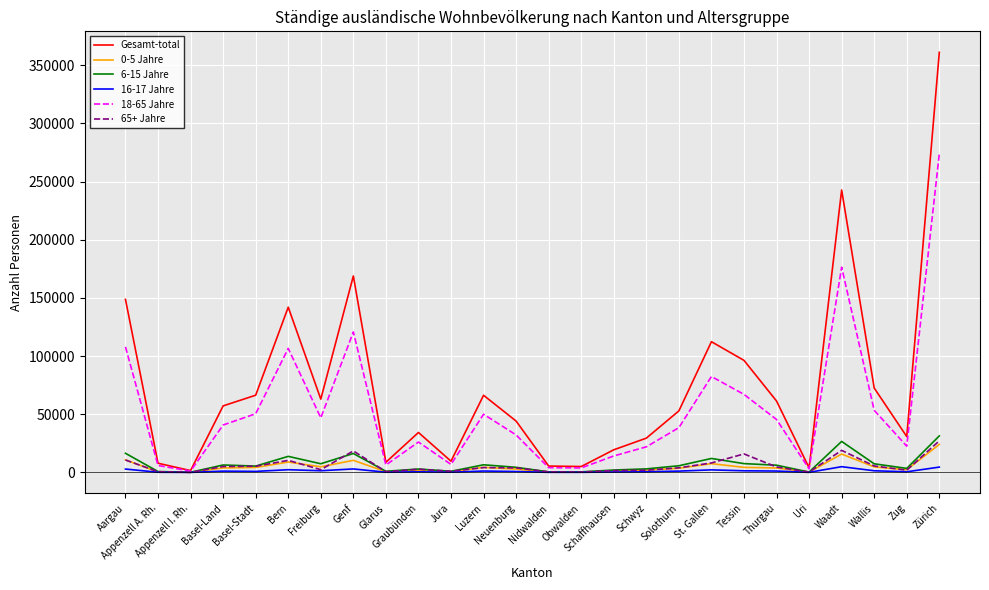

Where is Gesamt-total nearest to the value 181296?

Genf